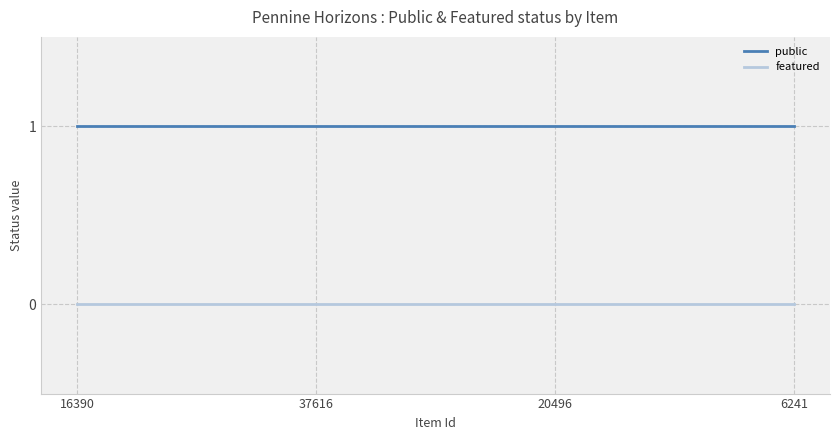

List the series in order of their peak value, lowest first.

featured, public